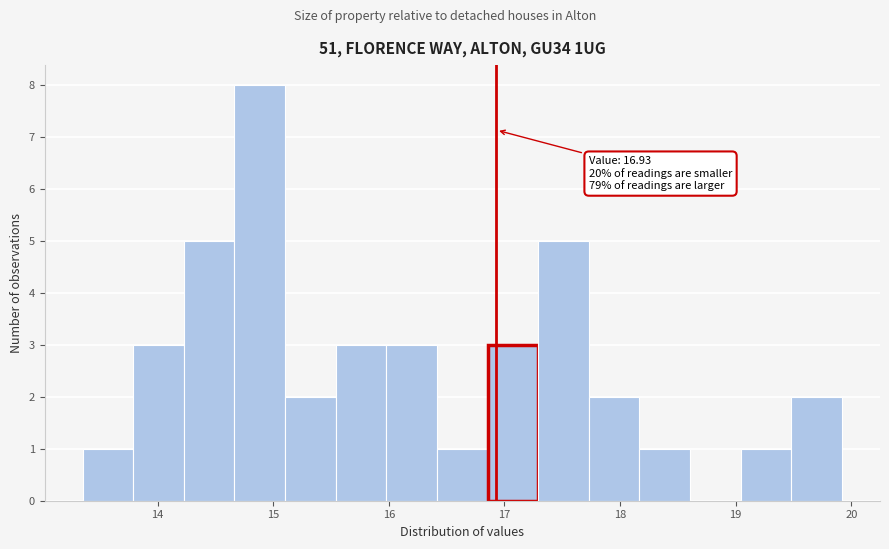

Which range on the x-axis has the tallest bar?

14.7 to 15.1